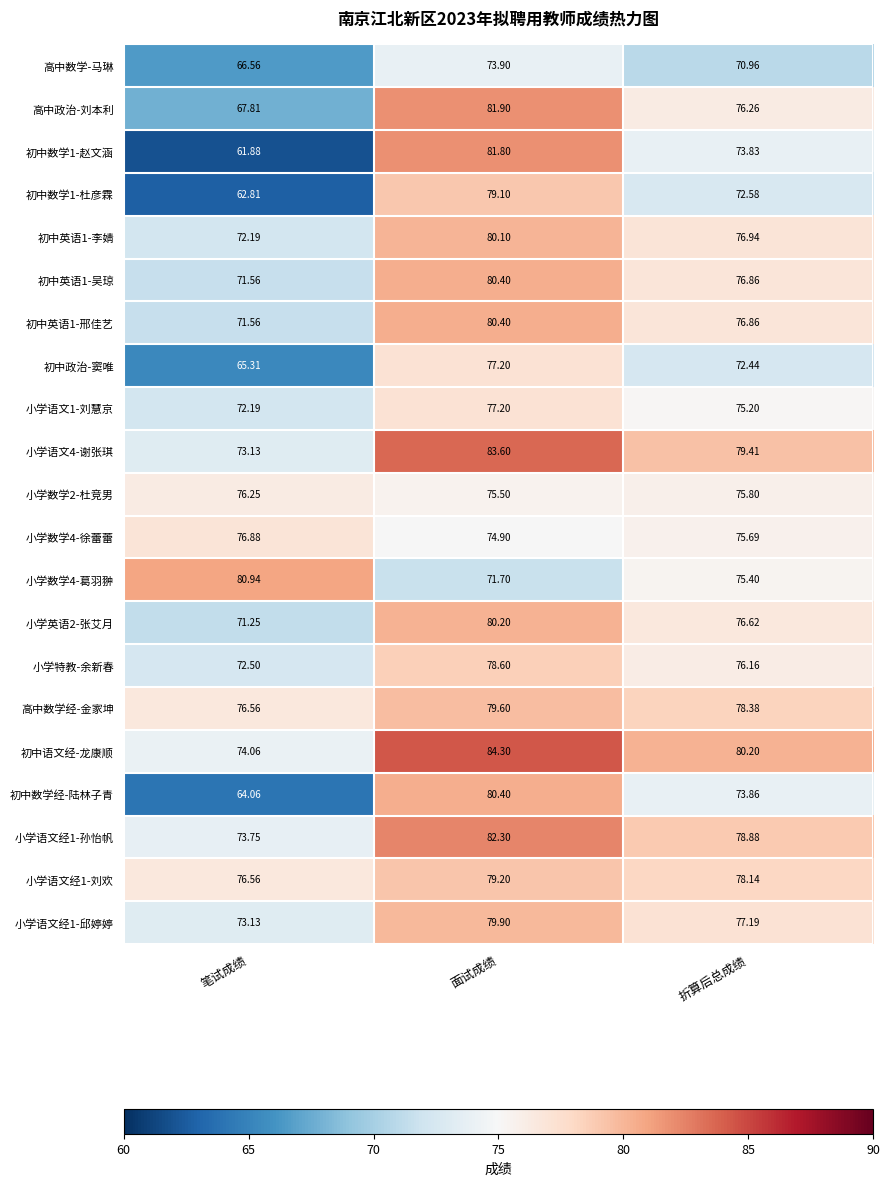

Which series changed the most between 面试成绩 and 折算后总成绩?

初中数学1-赵文涵